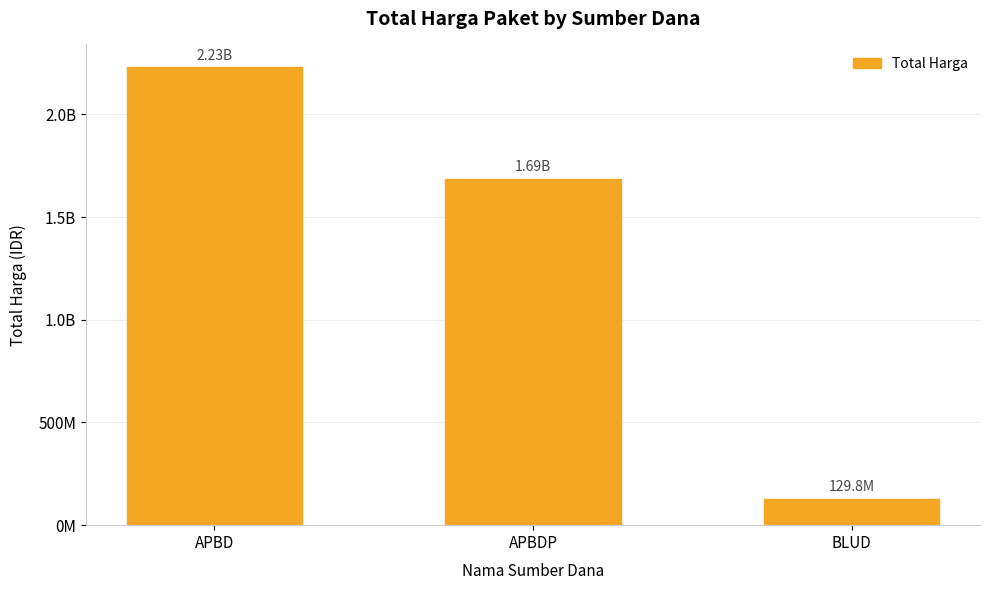

What is the sum of all values?

4045848395